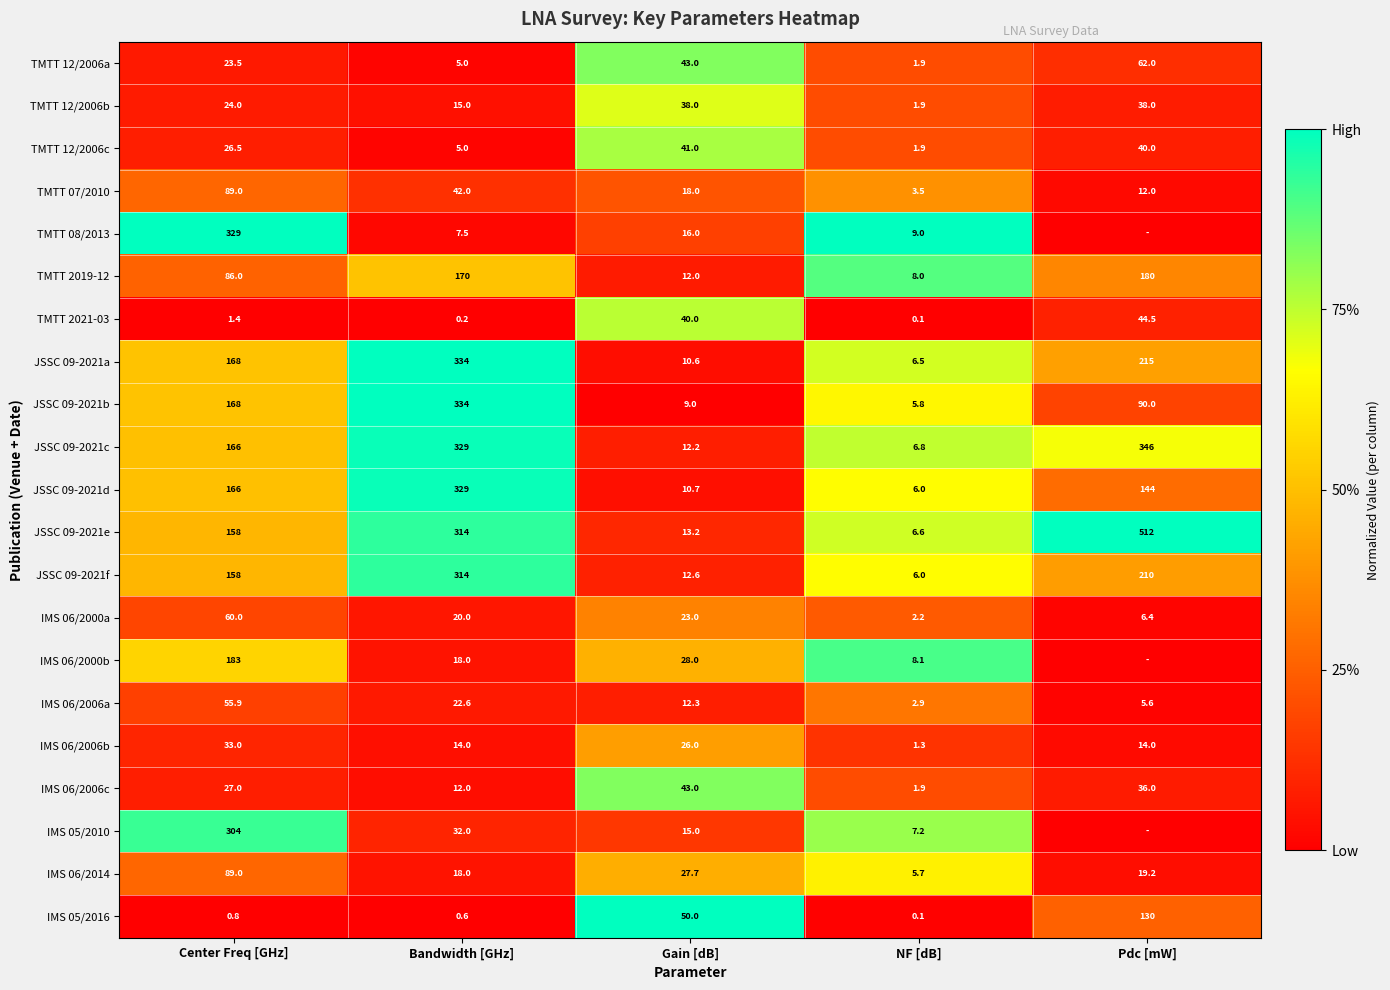

Which series changed the most between Bandwidth [GHz] and Gain [dB]?

JSSC 09-2021b